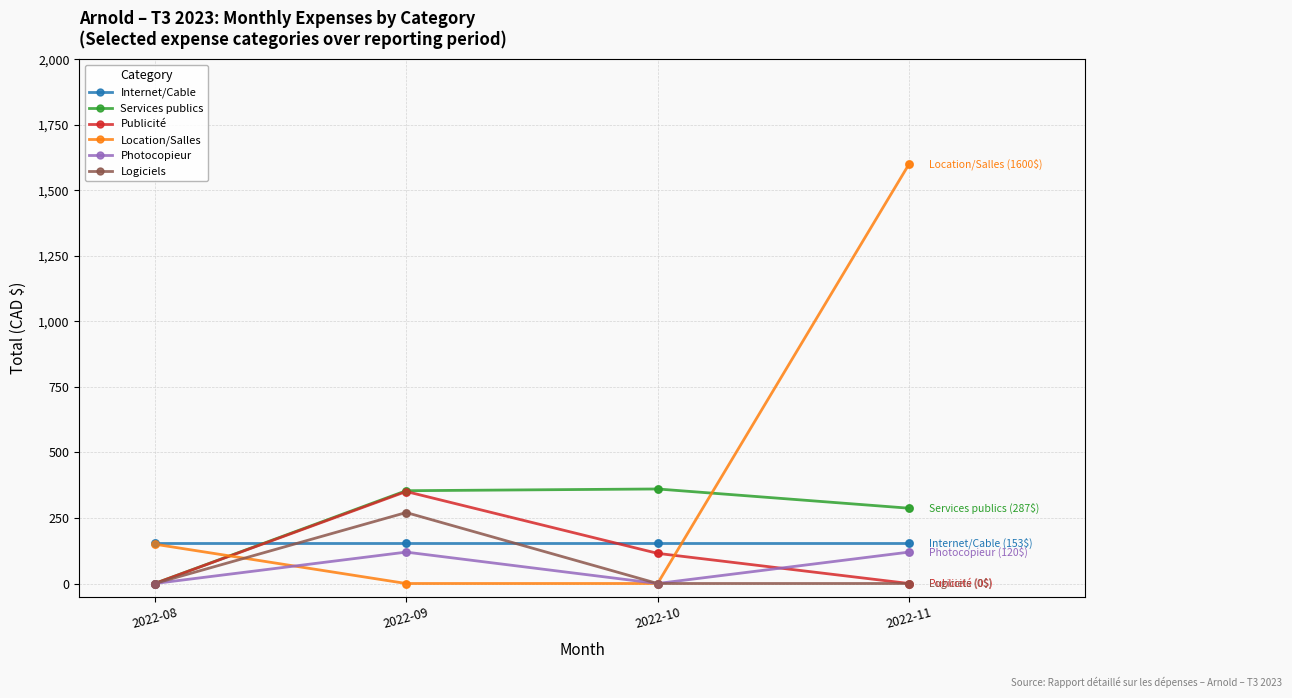

Which series has the largest total across all categories?

Location/Salles